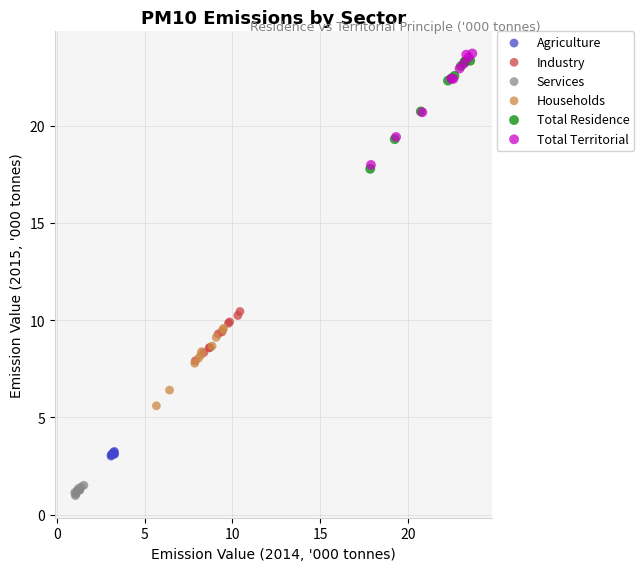

Which series reaches the minimum Y coordinate?

Services